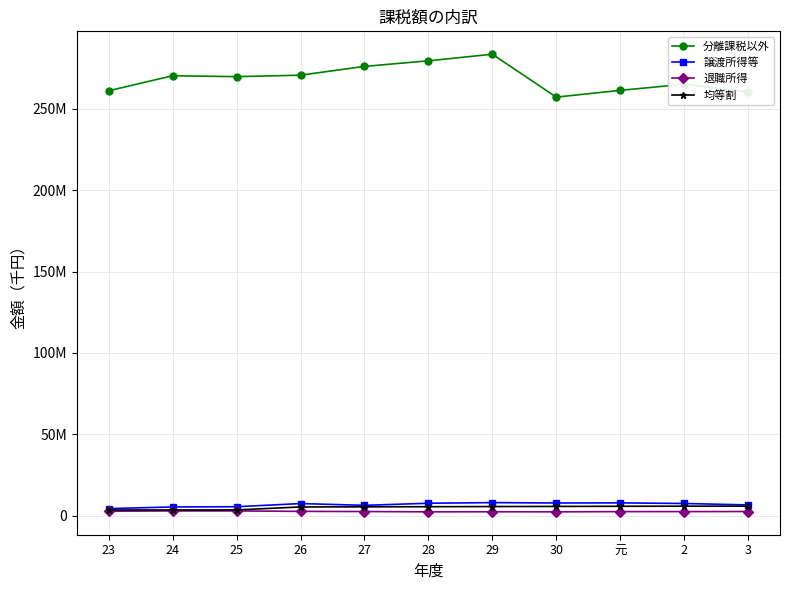

What are all the series names shown in the legend?

分離課税以外, 譲渡所得等, 退職所得, 均等割